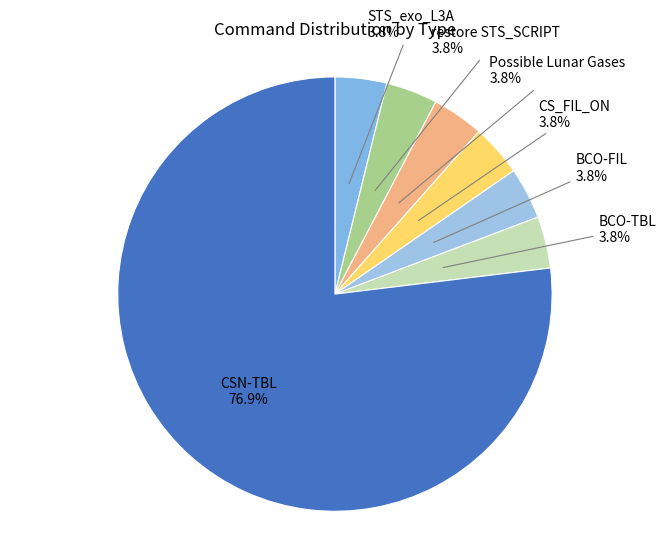

Do BCO-FIL and BCO-TBL together represent more than half of the pie?

No